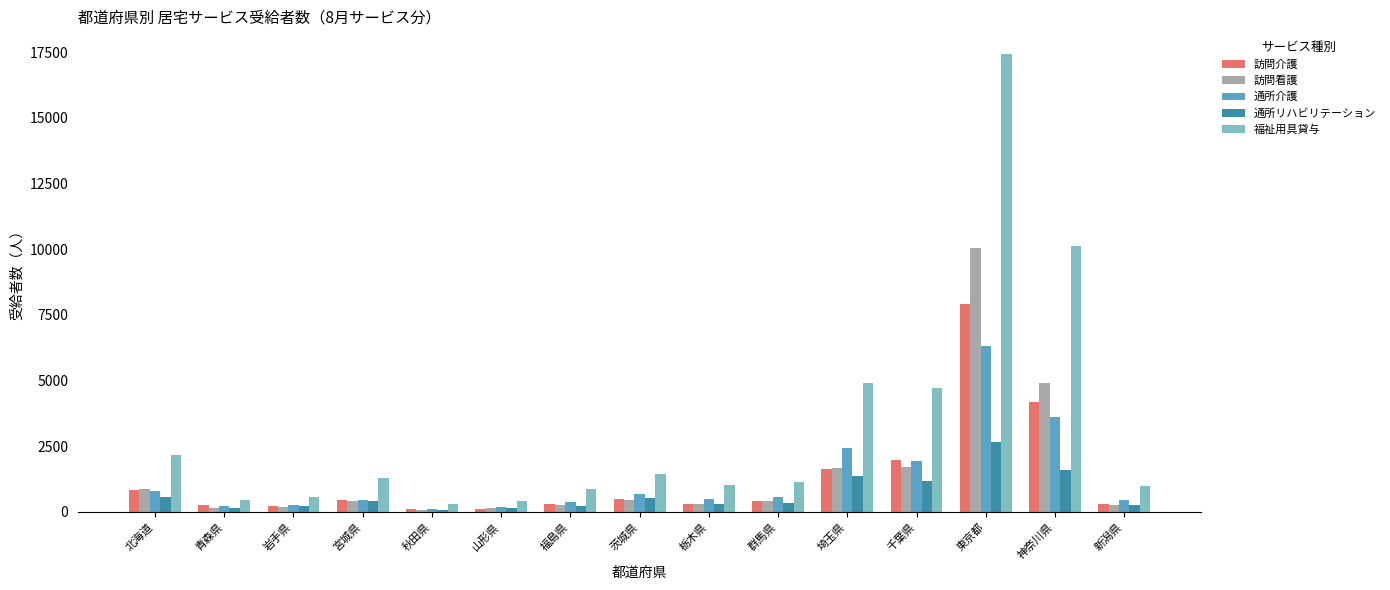

What is the label of the 15th bar from the left?

新潟県